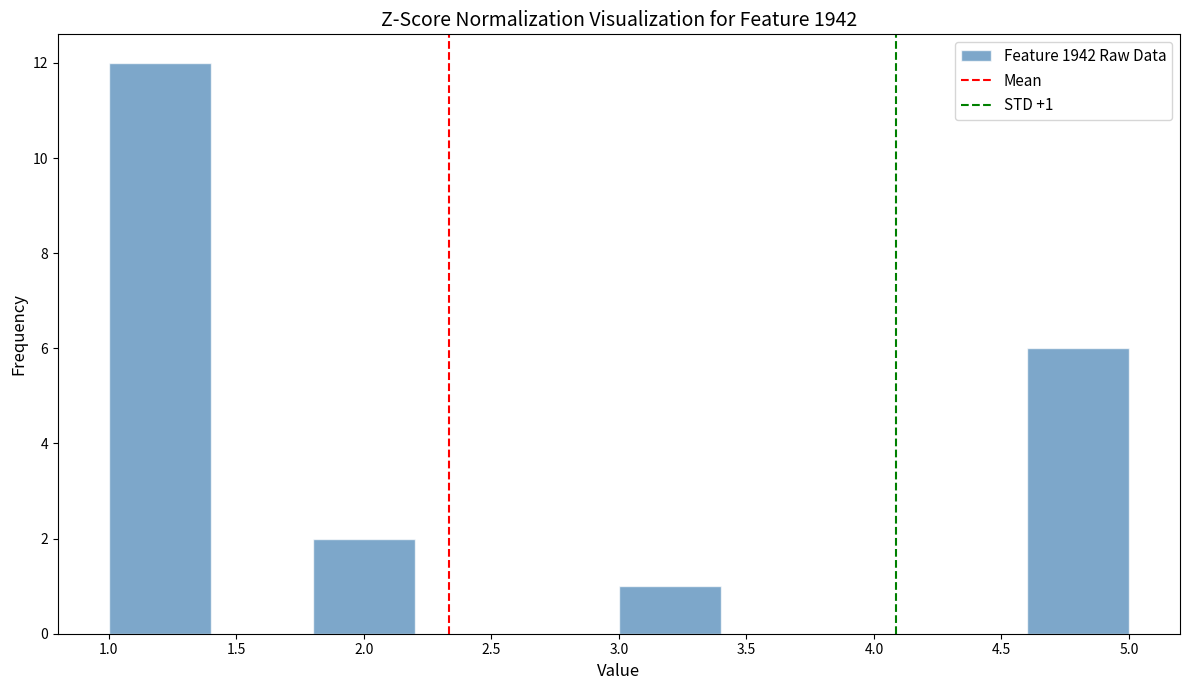

Which range on the x-axis has the tallest bar?

1.0 to 1.4